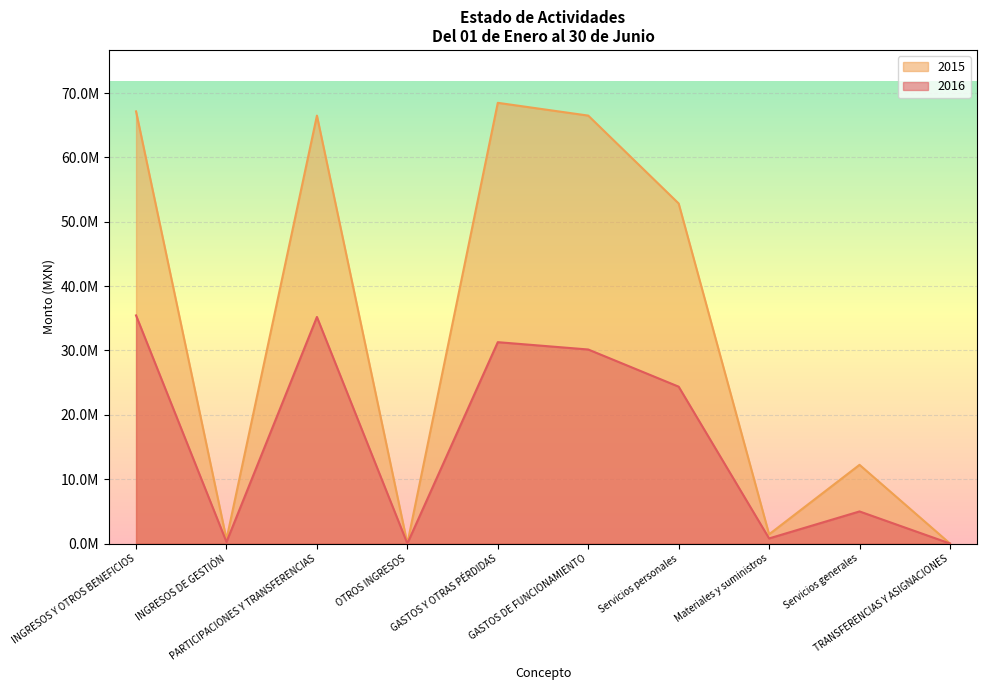

What is the maximum value for 2015?

68477829.2